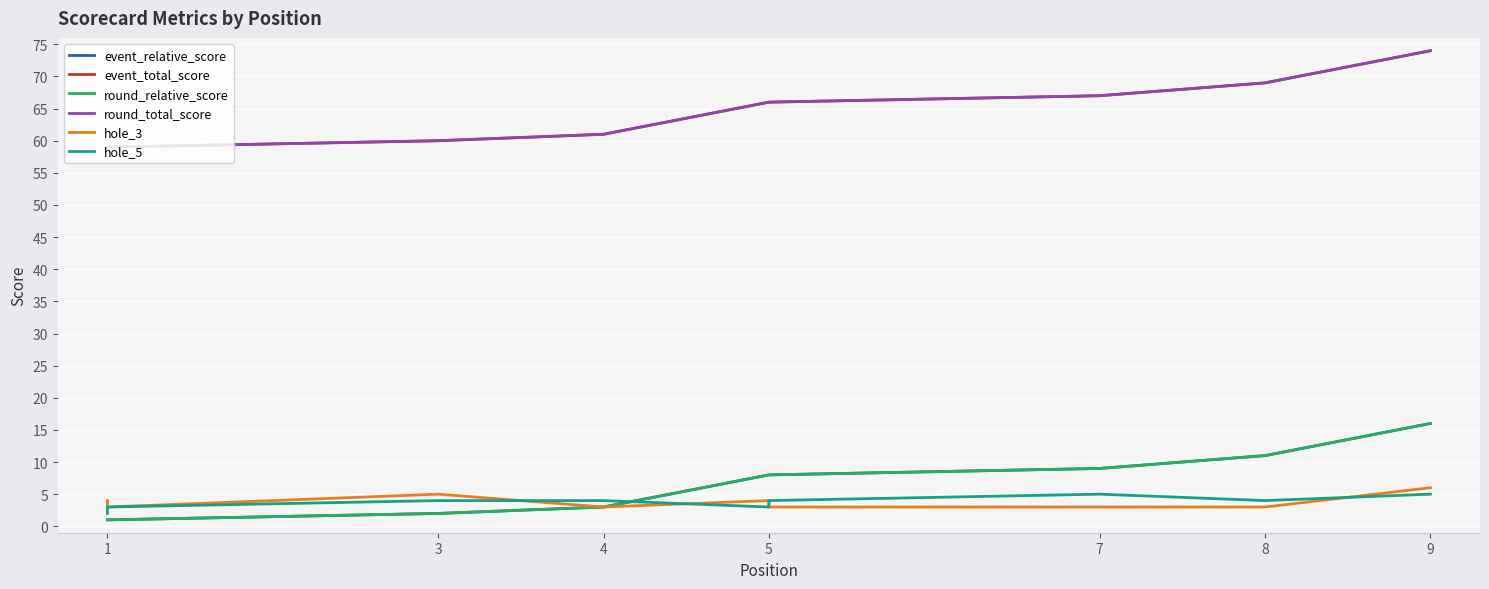

Which has a higher value, 1 or 9?

9